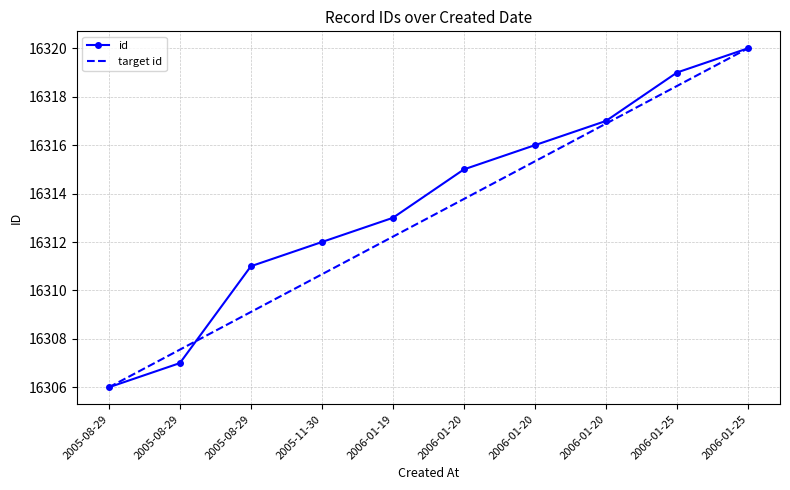

What are all the series names shown in the legend?

id, target id